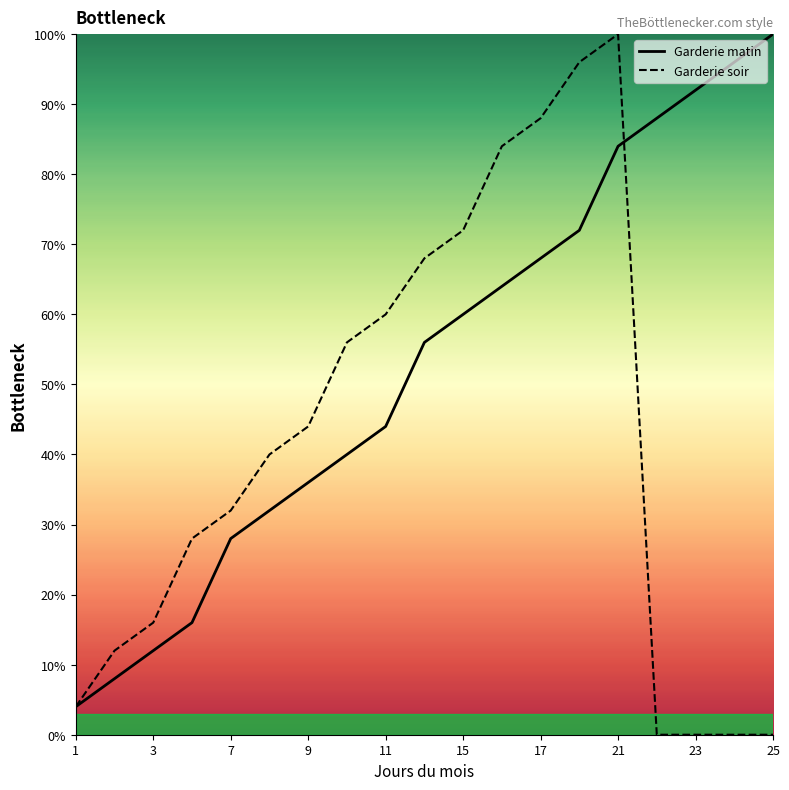

Rank the series by their average value, from lowest to highest.

Garderie soir, Garderie matin